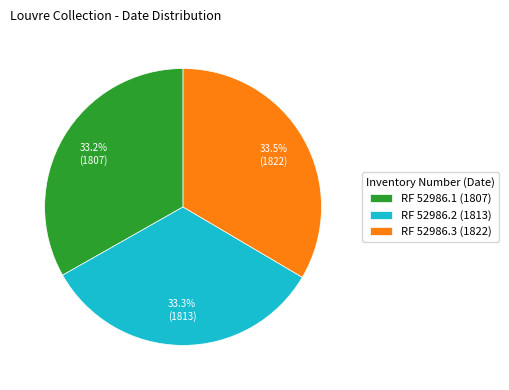

Approximately how many times larger is the value at RF 52986.3 (1822) compared to RF 52986.1 (1807)?

1.0